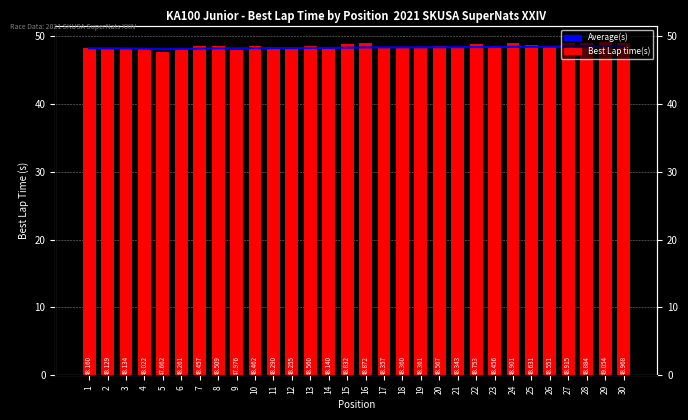

What is the highest value of the Average(s) series?

48.5